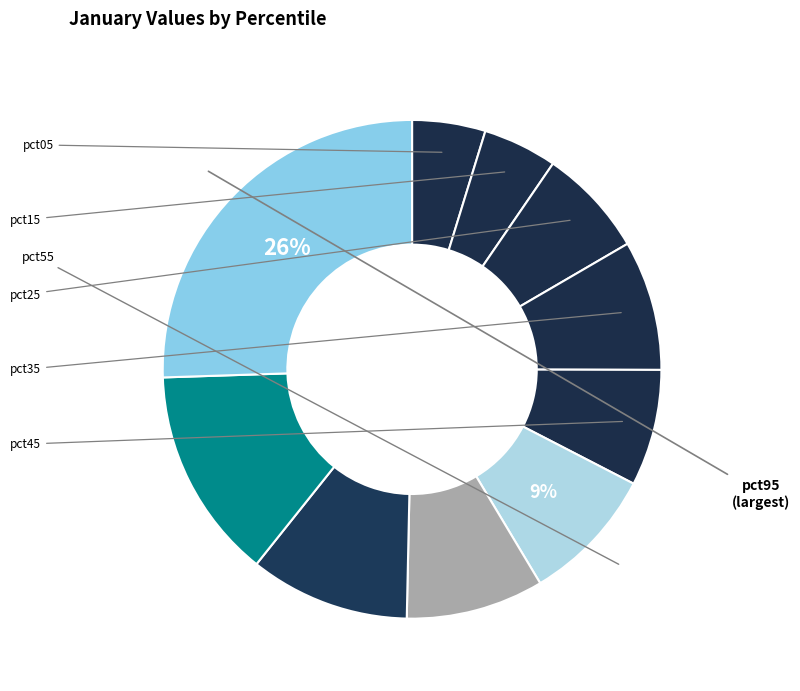

Rank the categories by value from highest to lowest.

pct95, pct85, pct75, pct65, pct55, pct35, pct45, pct25, pct15, pct05